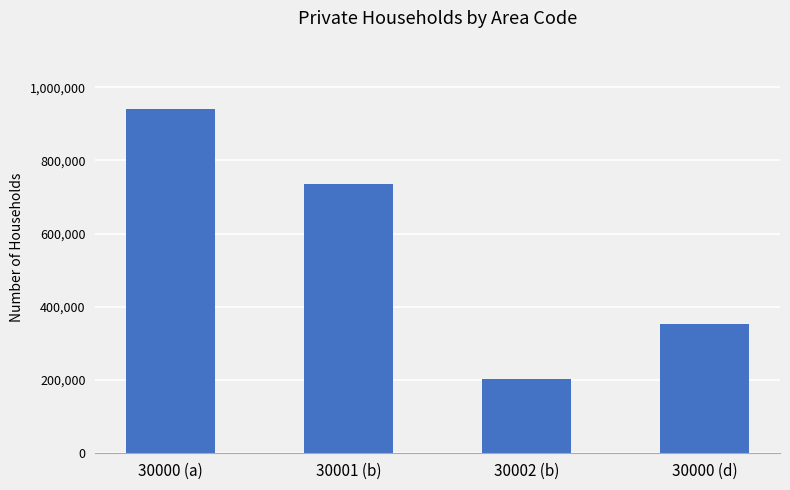

Where is the data nearest to the value 571556?

30001 (b)